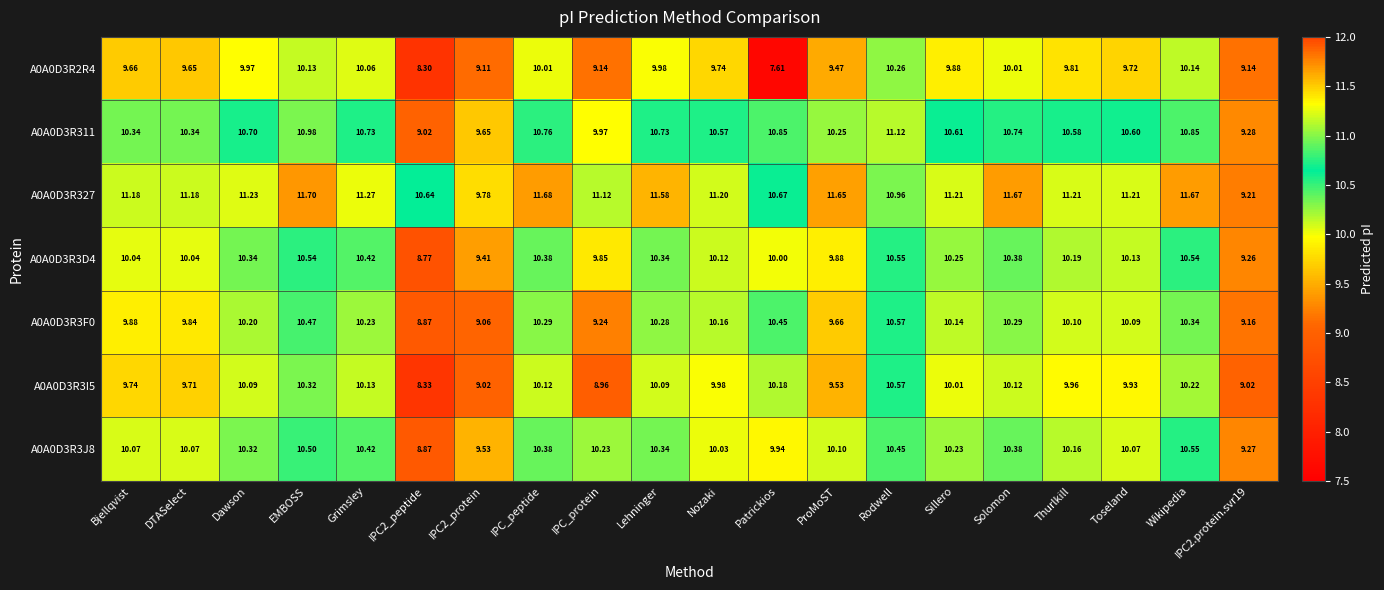

How many categories are shown in the chart?

20